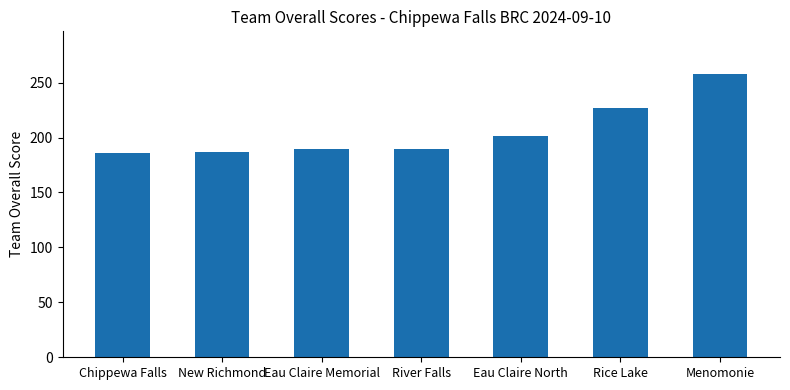

What is the sum of the values at River Falls and Eau Claire Memorial?

380